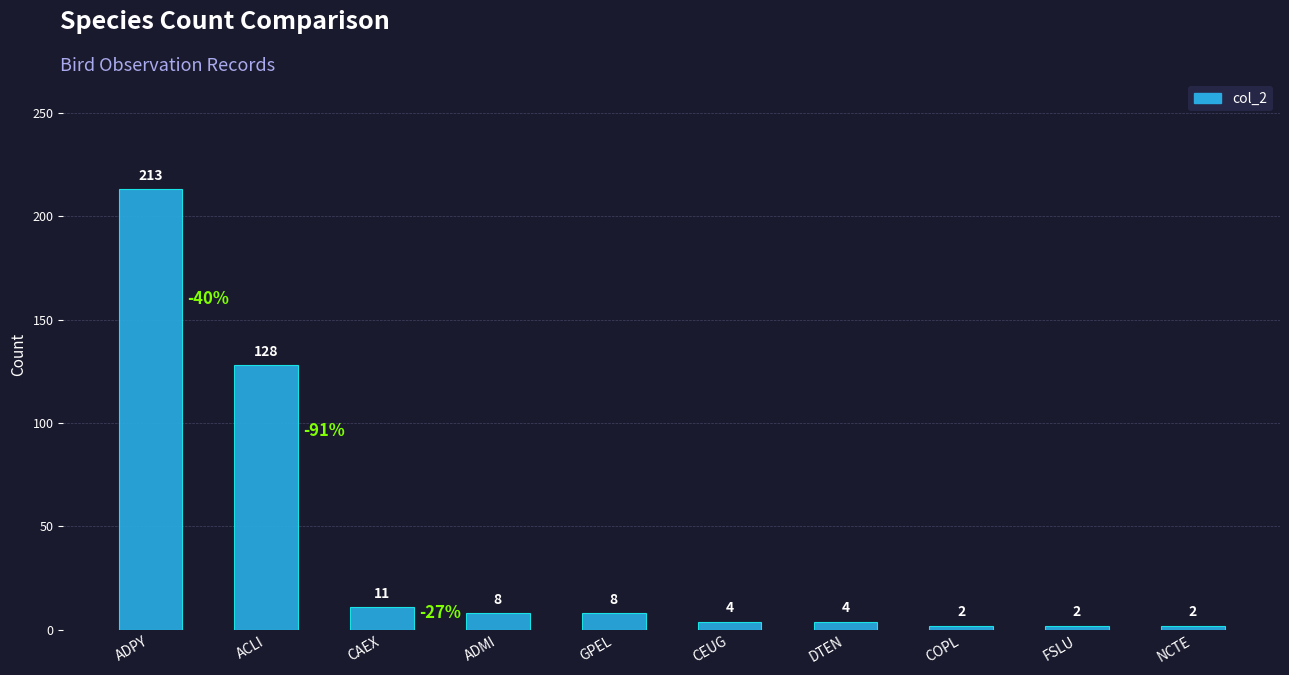

Count the number of data series in this chart.

1